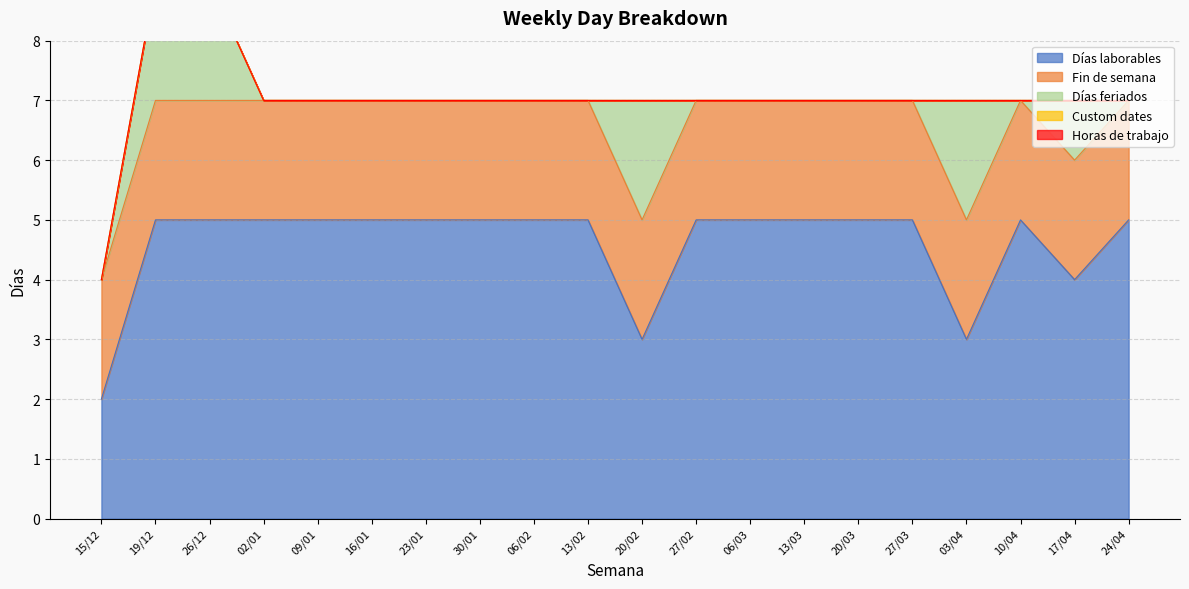

Rank the categories by Días feriados value from lowest to highest.

15/12, 02/01, 09/01, 16/01, 23/01, 30/01, 06/02, 13/02, 27/02, 06/03, 13/03, 20/03, 27/03, 10/04, 24/04, 17/04, 19/12, 26/12, 20/02, 03/04